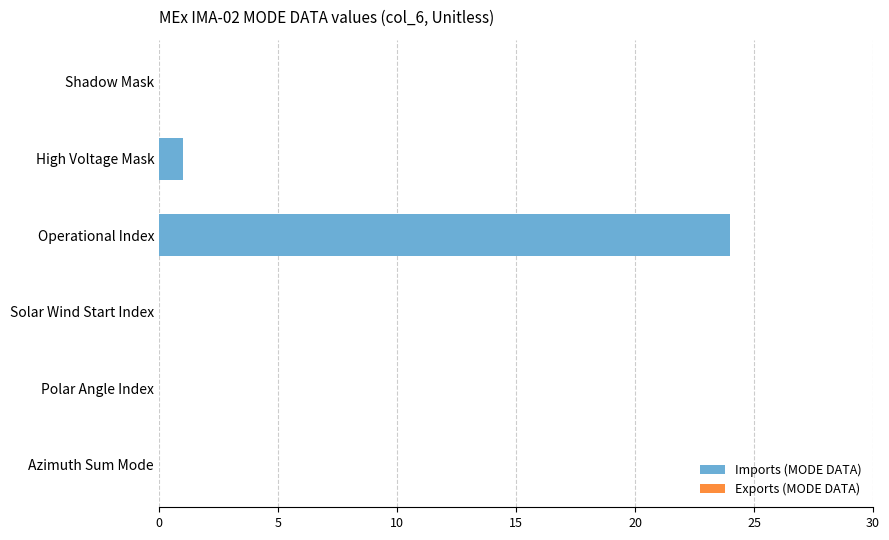

How many positive values are there?

2